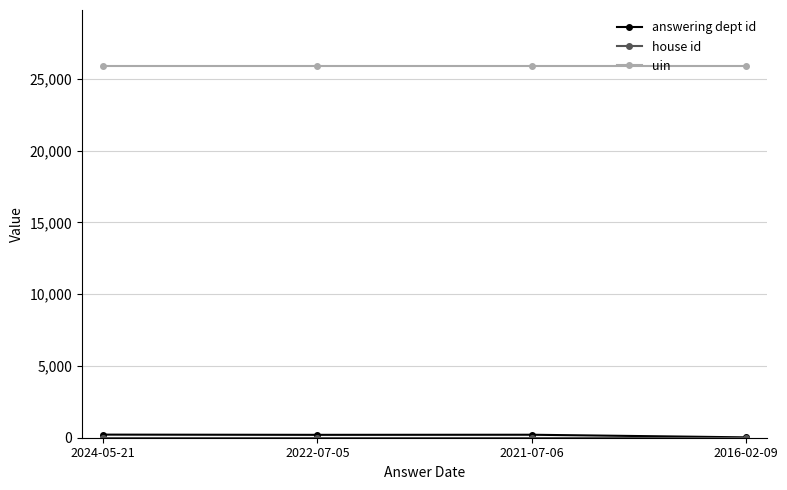

What is the maximum value shown in the chart?

25899